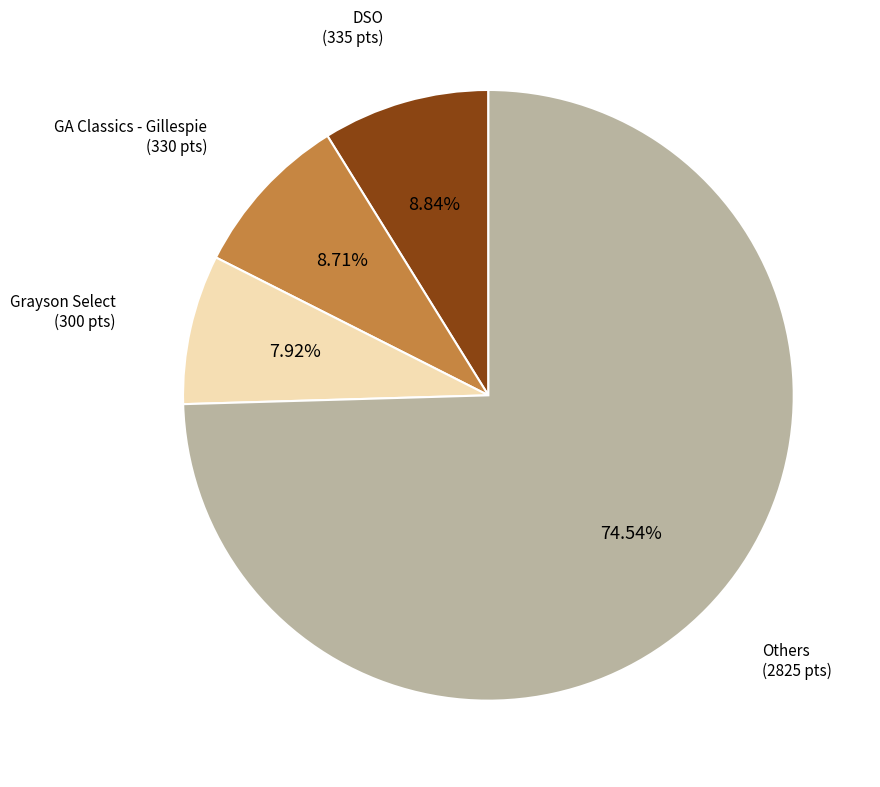

How many slices are in this pie chart?

4